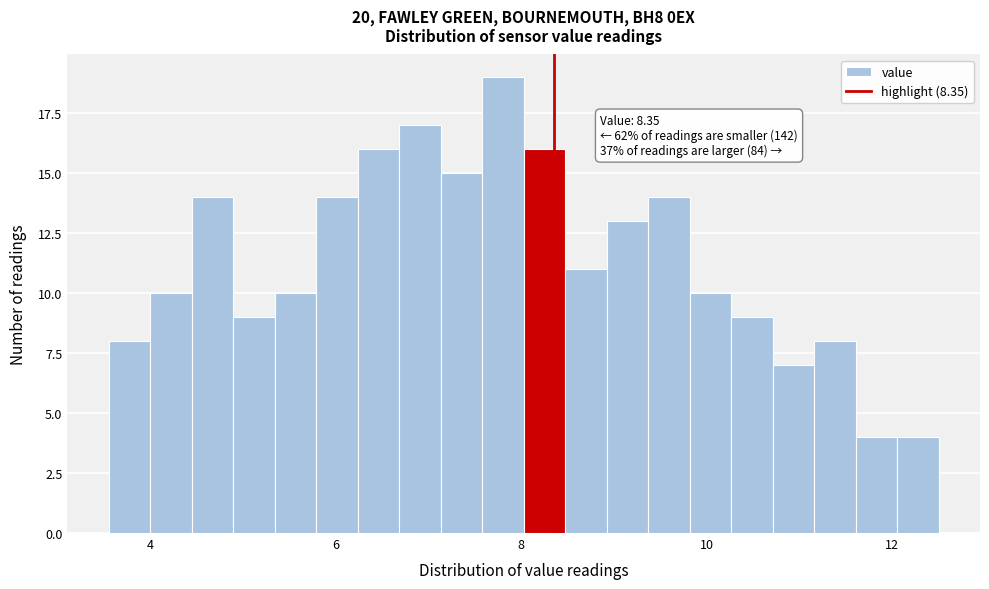

Around what value on the x-axis is the tallest bar? Give the approximate position of its centre, as read against the axis.

7.8